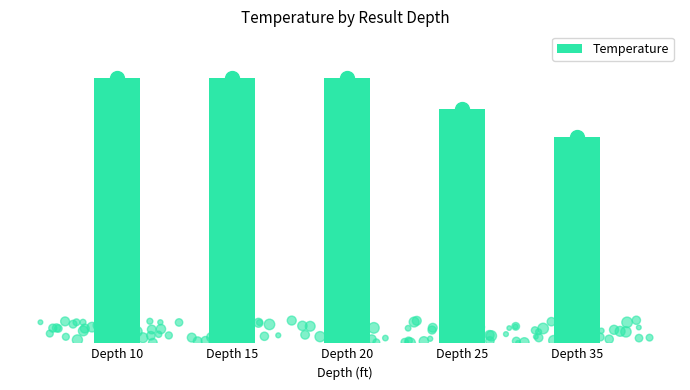

What is the change in value from Depth 15 to Depth 25?

-8